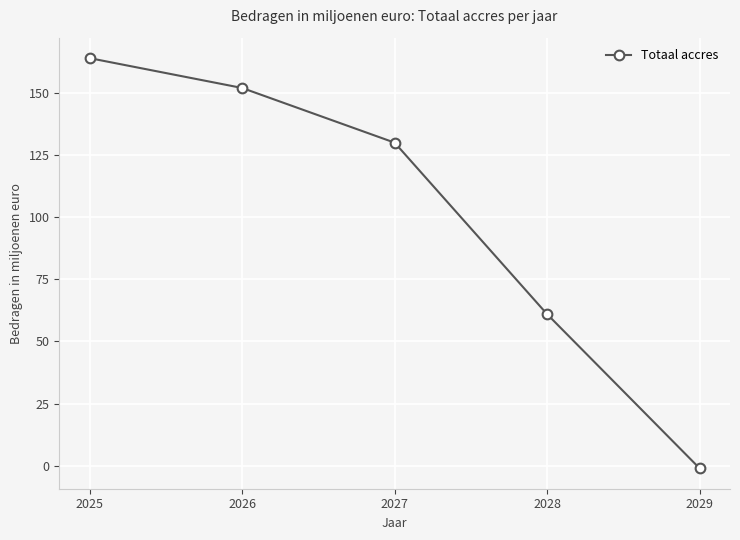

How many values are above zero?

4